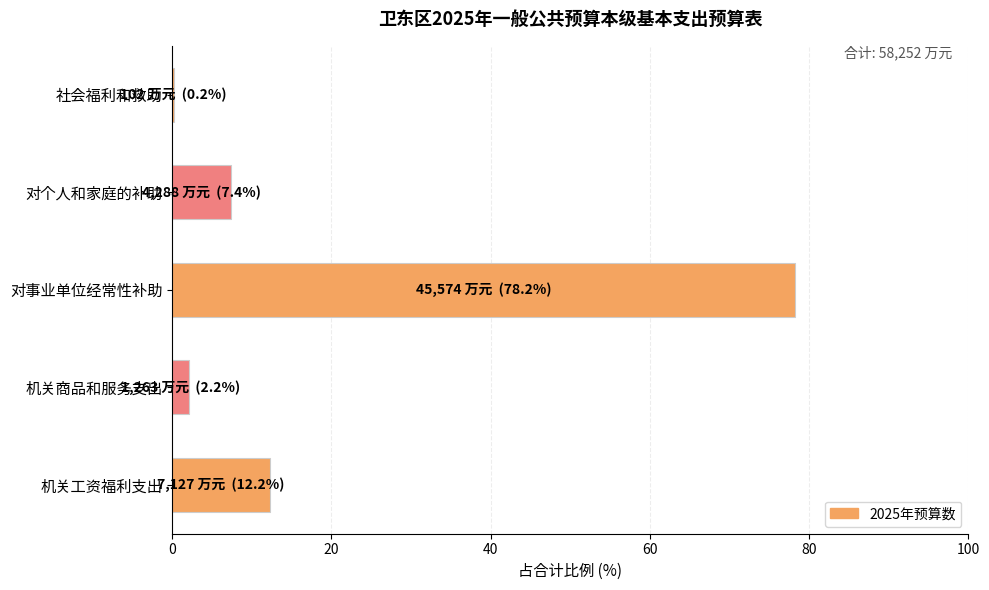

Are the bars horizontal?

Yes